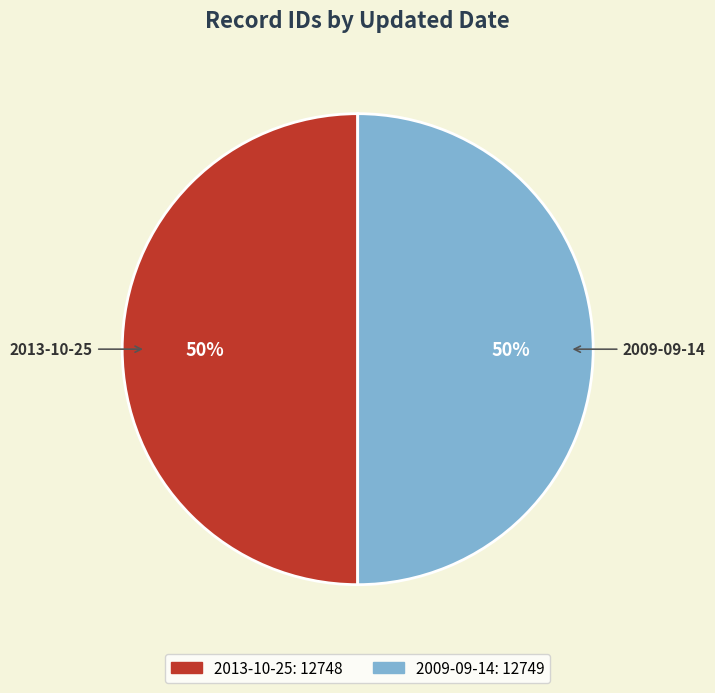

To the nearest percent, what percentage of the pie is 2013-10-25?

50%